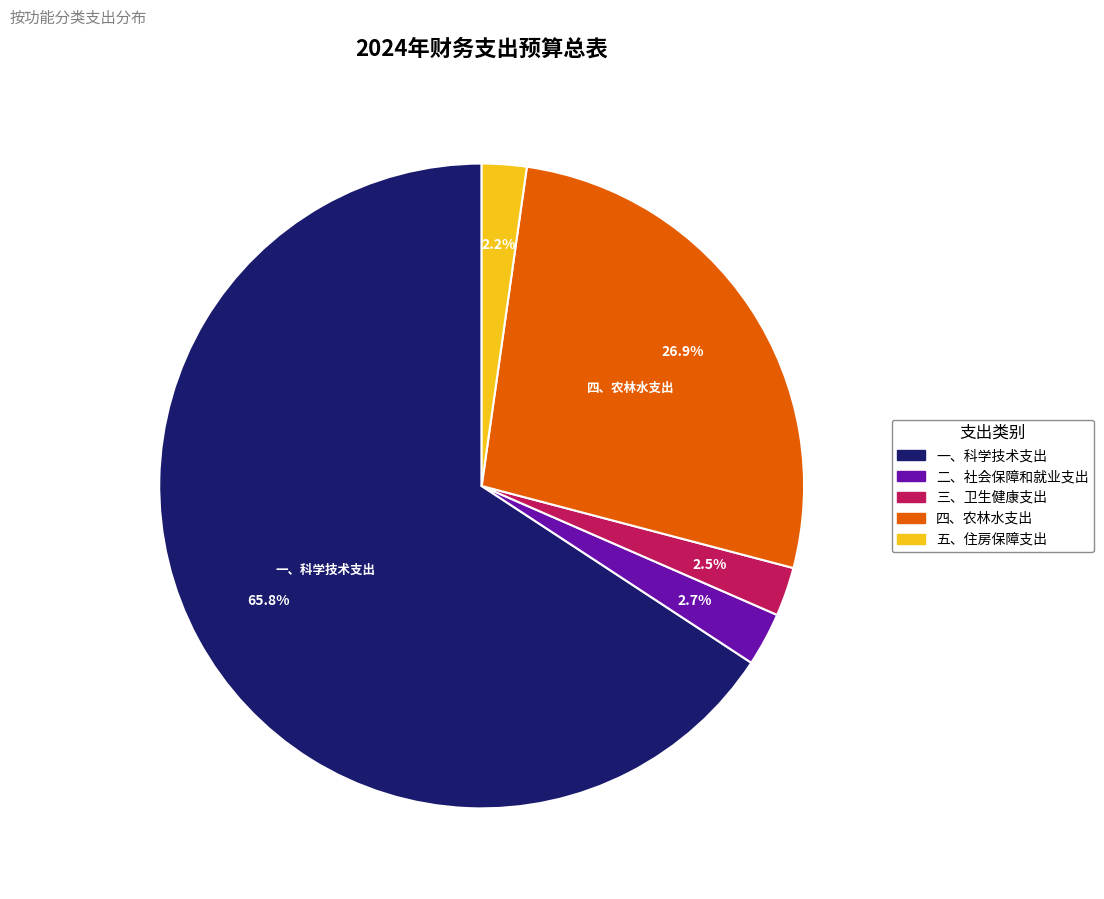

How many segments does this pie chart have?

5